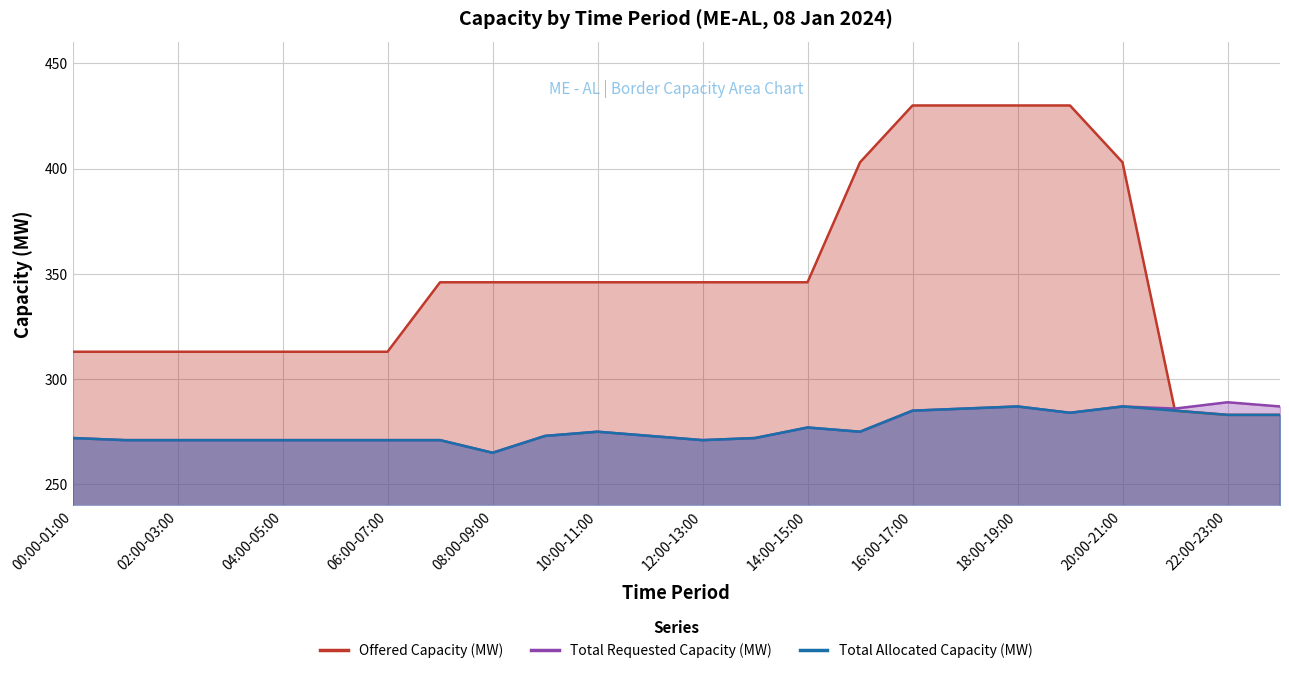

How many intersections are there between Offered Capacity (MW) and Total Requested Capacity (MW)?

1